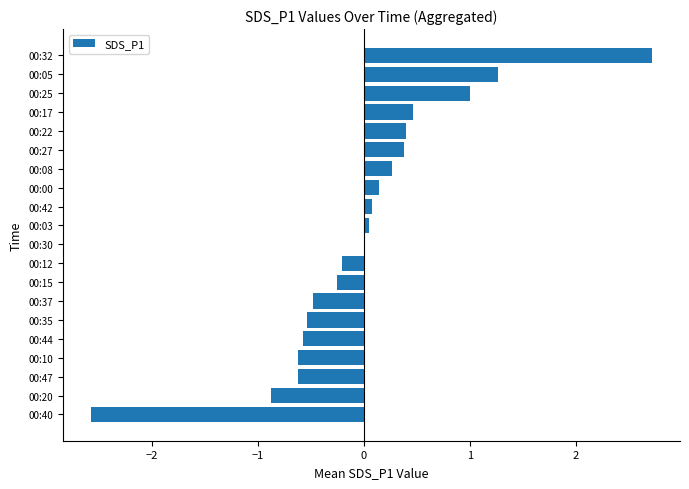

True or false: the data shows -0.1 at 00:37.

False